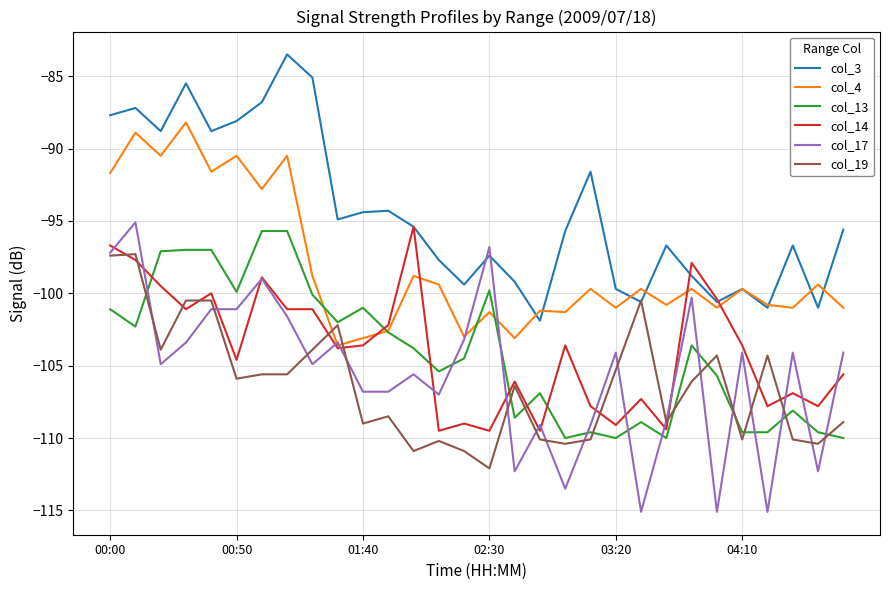

Which series has the largest range (max minus min)?

col_17